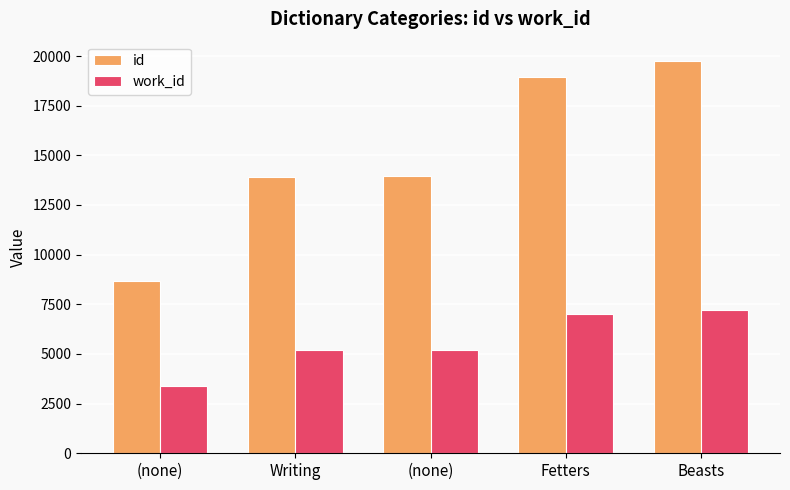

Reading left to right, transcribe all the data shown in this chart.

id: (none)=8658	Writing=13932	(none)=13935	Fetters=18939	Beasts=19736
work_id: (none)=3380	Writing=5178	(none)=5178	Fetters=7024	Beasts=7238